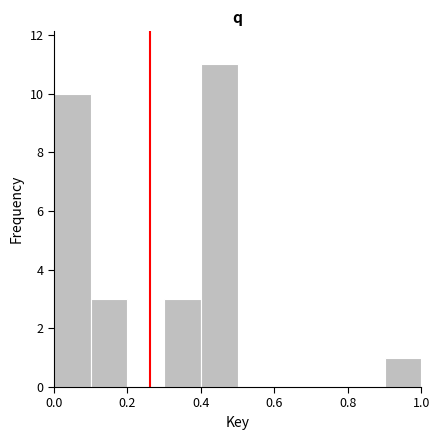

Reading left to right, transcribe this chart: for each bar, give the range it covers on the x-axis and its height. The values are not printed on the chart, so give them approximately, as read against the axis.

0.0 to 0.1: 10
0.1 to 0.2: 3
0.2 to 0.3: 0
0.3 to 0.4: 3
0.4 to 0.5: 11
0.5 to 0.6: 0
0.6 to 0.7: 0
0.7 to 0.8: 0
0.8 to 0.9: 0
0.9 to 1.0: 1